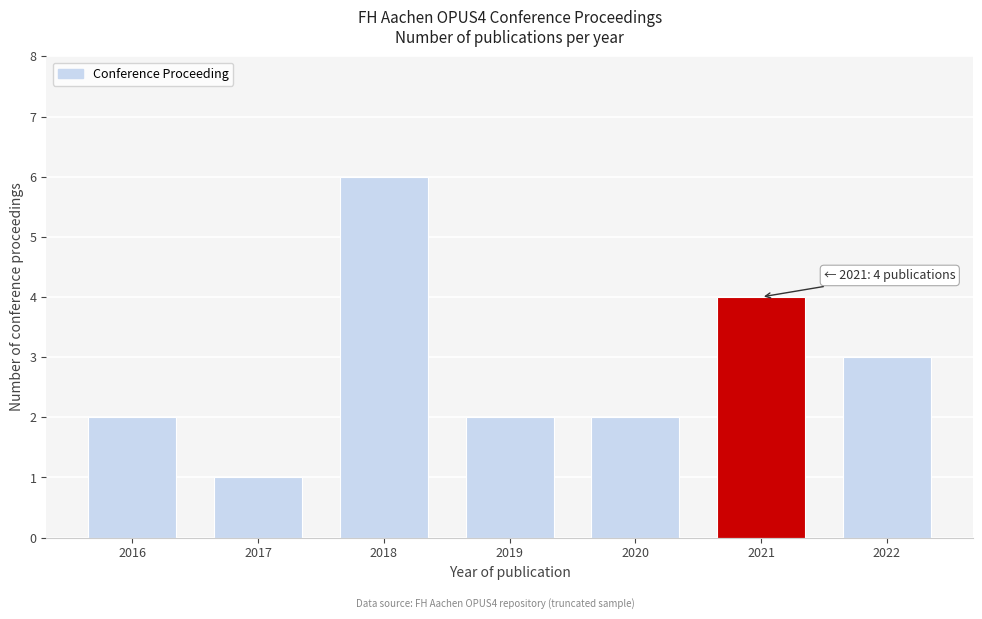

Reading right to left, list all the values displayed in this chart.

2022=3	2021=4	2020=2	2019=2	2018=6	2017=1	2016=2